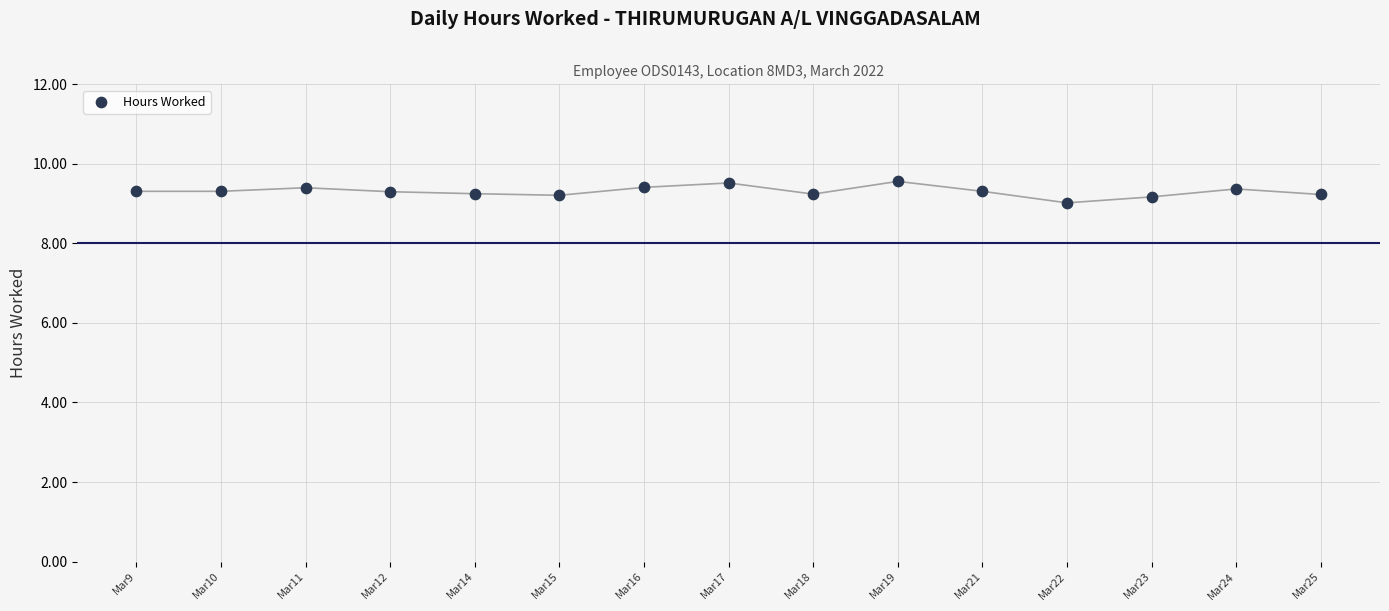

What is the range of Y values (max minus min)?

0.5